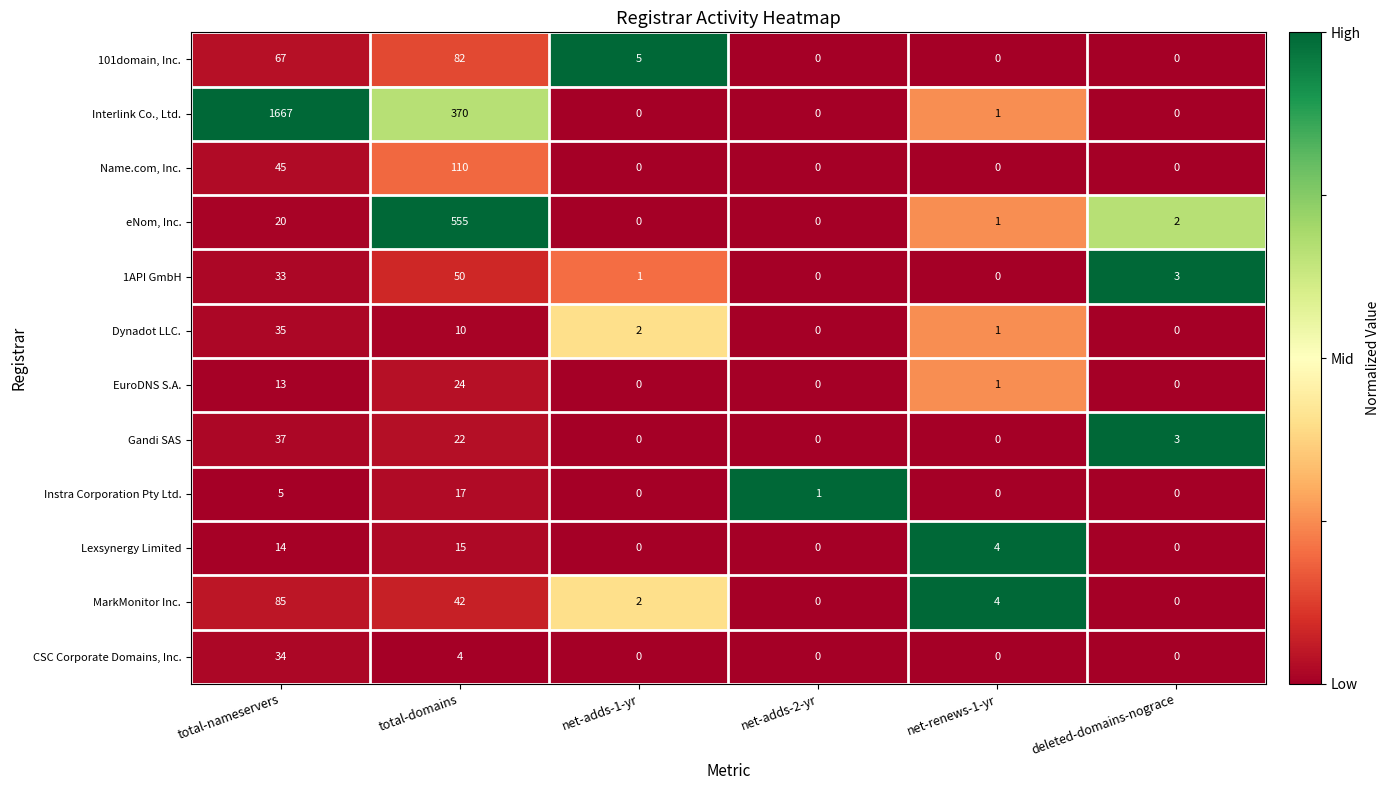

List the series in order of their peak value, highest first.

Interlink Co., Ltd., eNom, Inc., Name.com, Inc., MarkMonitor Inc., 101domain, Inc., 1API GmbH, Gandi SAS, Dynadot LLC., CSC Corporate Domains, Inc., EuroDNS S.A., Instra Corporation Pty Ltd., Lexsynergy Limited